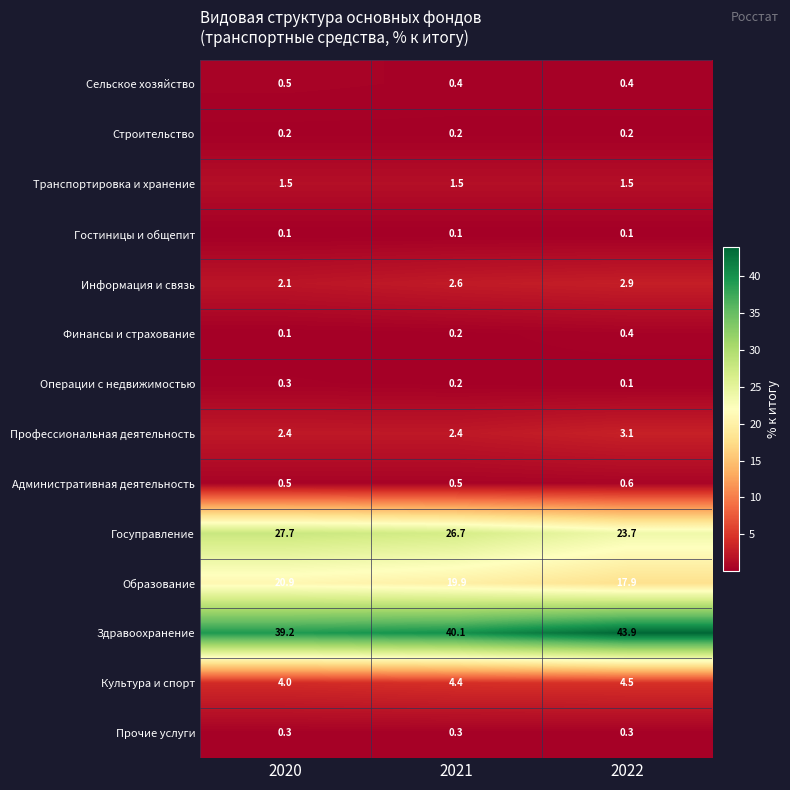

What is the maximum value shown in the chart?

43.9